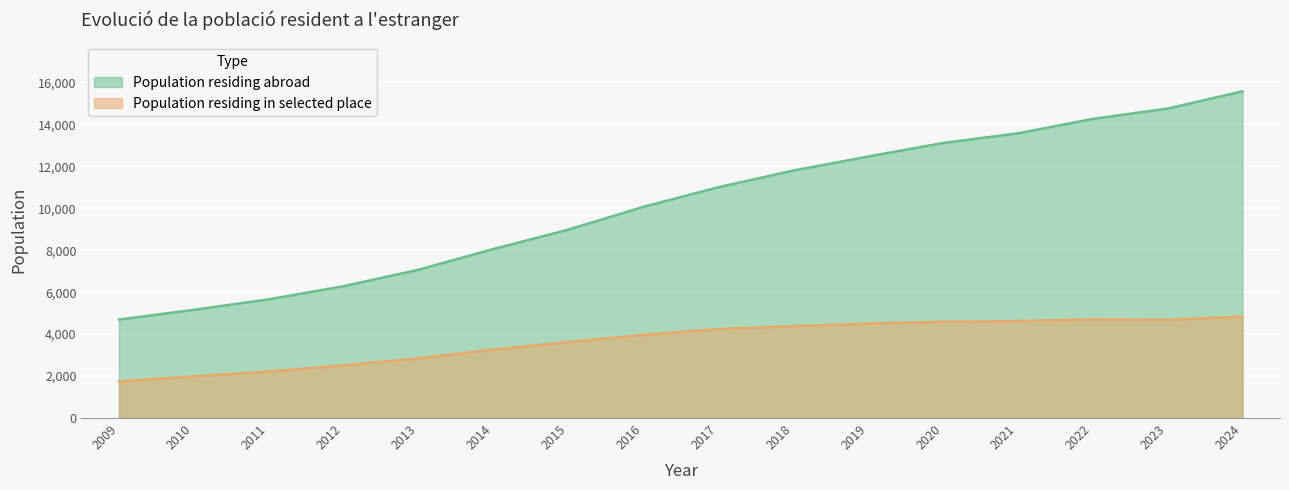

What is the maximum value shown in the chart?

15576